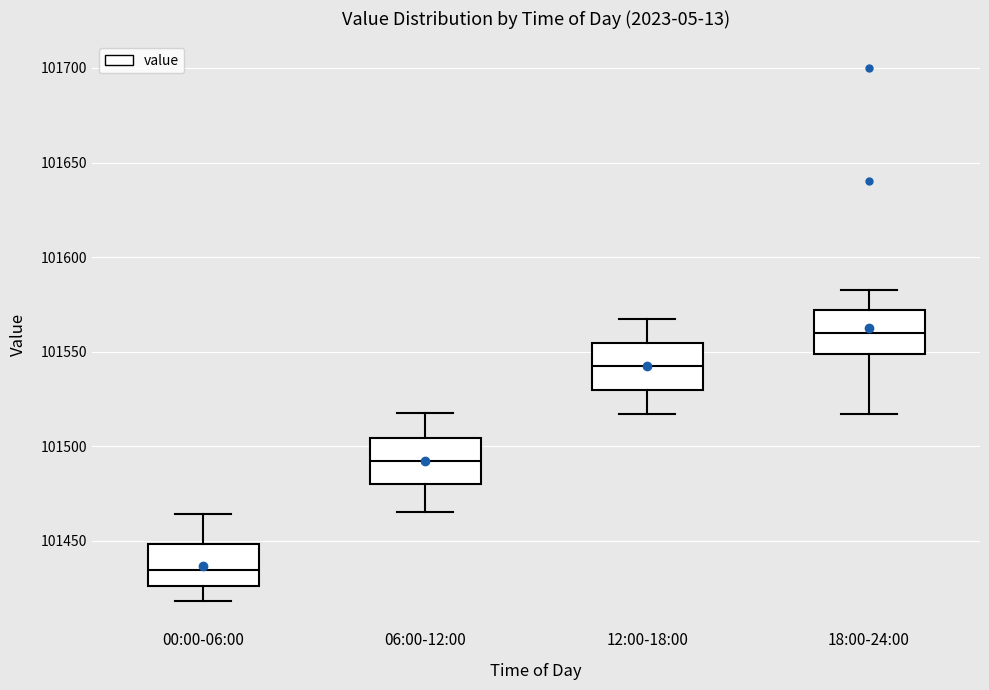

Reading left to right, read every box against the y-axis: the position of its median line, the range the box covers, and the ends of its whiskers. The values are not printed on the chart, so give them approximately, as read against the axis.

00:00-06:00: median 101435, box 101425 to 101450, whiskers 101420 to 101465
06:00-12:00: median 101490, box 101480 to 101505, whiskers 101465 to 101520
12:00-18:00: median 101540, box 101530 to 101555, whiskers 101515 to 101570
18:00-24:00: median 101560, box 101550 to 101570, whiskers 101515 to 101585